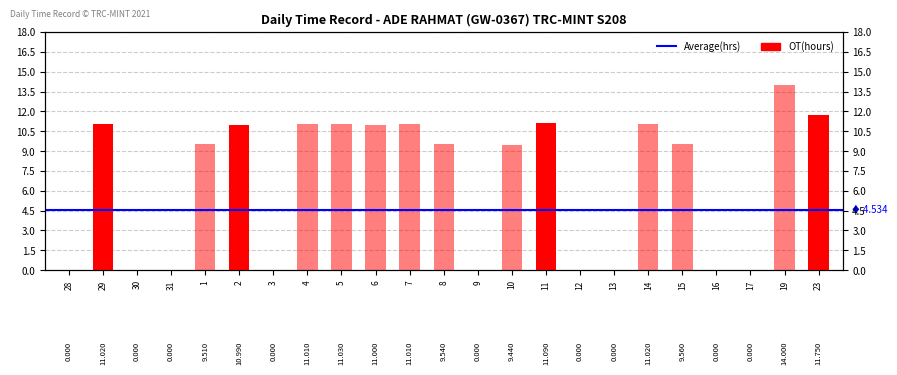

Reading left to right, transcribe all the data shown in this chart.

OT (hours): 0.0	11.0	0.0	0.0	0.0	11.0	0.0	0.0	0.0	0.0	0.0	0.0	0.0	0.0	11.1	0.0	0.0	0.0	0.0	0.0	0.0	0.0	11.8
Break Total: 0.0	0.0	0.0	0.0	9.5	0.0	0.0	11.0	11.0	11.0	11.0	9.5	0.0	9.4	0.0	0.0	0.0	11.0	9.6	0.0	0.0	14.0	0.0